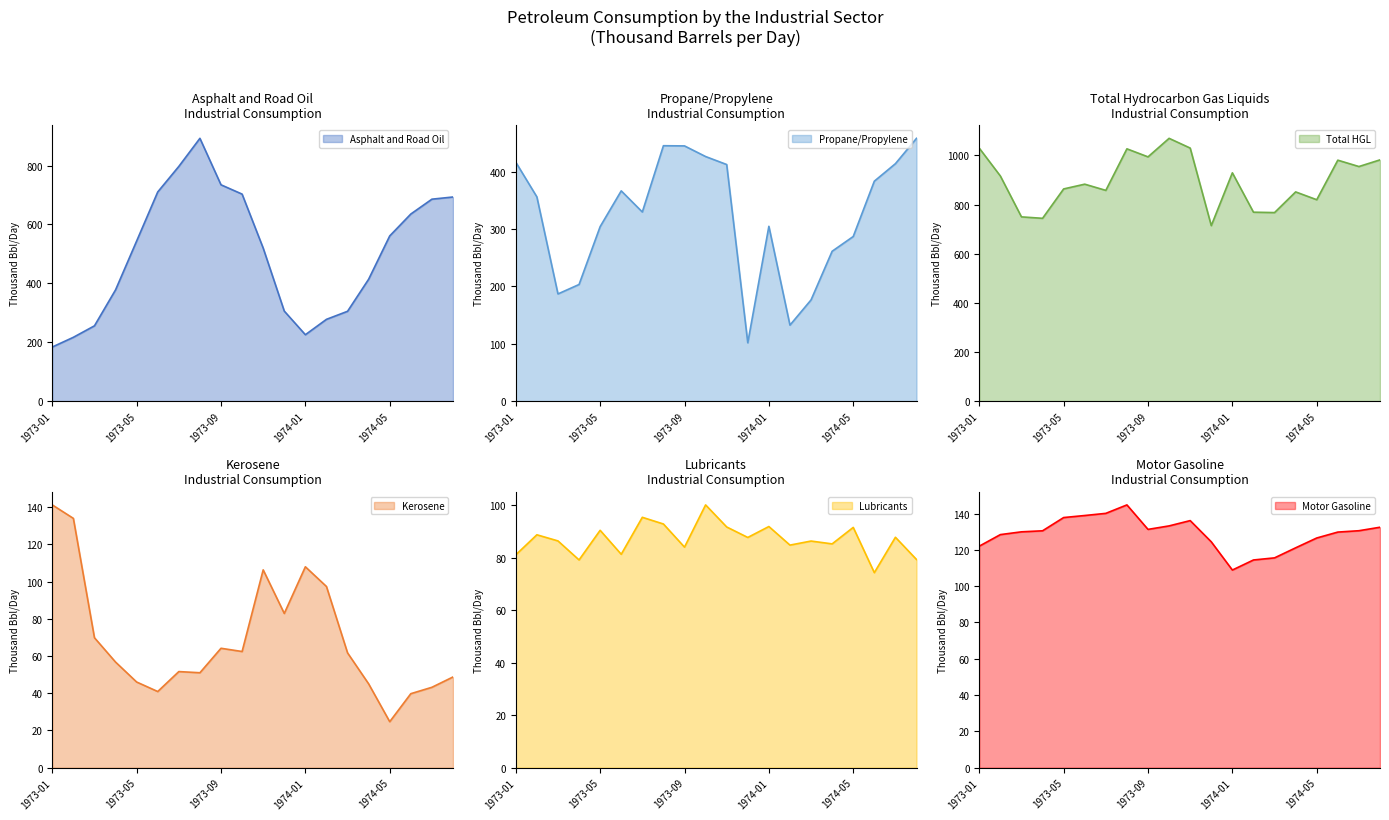

Reading right to left, extract all data points from this chart.

Asphalt and Road Oil: 1974-08=693.1	1974-07=685.7	1974-06=635.3	1974-05=561.0	1974-04=413.9	1974-03=305.0	1974-02=277.6	1974-01=225.4	1973-12=305.6	1973-11=519.6	1973-10=702.9	1973-09=734.5	1973-08=892.4	1973-07=797.0	1973-06=710.2	1973-05=543.6	1973-04=377.7	1973-03=255.6	1973-02=216.6	1973-01=183.6
Propane/Propylene: 1974-08=457.8	1974-07=413.6	1974-06=383.2	1974-05=286.8	1974-04=261.1	1974-03=176.3	1974-02=132.4	1974-01=304.5	1973-12=101.6	1973-11=412.2	1973-10=426.1	1973-09=444.6	1973-08=445.0	1973-07=329.5	1973-06=366.3	1973-05=304.0	1973-04=203.2	1973-03=186.7	1973-02=355.8	1973-01=416.3
Total HGL: 1974-08=982.2	1974-07=955.0	1974-06=980.9	1974-05=819.9	1974-04=851.8	1974-03=767.6	1974-02=769.1	1974-01=929.4	1973-12=714.5	1973-11=1030.2	1973-10=1069.9	1973-09=994.4	1973-08=1027.2	1973-07=858.0	1973-06=883.2	1973-05=863.8	1973-04=744.2	1973-03=750.1	1973-02=916.4	1973-01=1029.9
Kerosene: 1974-08=48.8	1974-07=43.2	1974-06=39.8	1974-05=24.7	1974-04=45.1	1974-03=61.7	1974-02=97.4	1974-01=108.0	1973-12=82.9	1973-11=106.3	1973-10=62.4	1973-09=64.2	1973-08=51.0	1973-07=51.7	1973-06=40.9	1973-05=46.0	1973-04=56.8	1973-03=69.8	1973-02=134.0	1973-01=141.2
Lubricants: 1974-08=79.3	1974-07=87.8	1974-06=74.3	1974-05=91.6	1974-04=85.3	1974-03=86.4	1974-02=84.8	1974-01=91.9	1973-12=87.7	1973-11=91.7	1973-10=100.1	1973-09=84.0	1973-08=92.9	1973-07=95.4	1973-06=81.3	1973-05=90.5	1973-04=79.2	1973-03=86.4	1973-02=88.8	1973-01=81.1
Motor Gasoline: 1974-08=132.4	1974-07=130.5	1974-06=129.8	1974-05=126.5	1974-04=121.1	1974-03=115.6	1974-02=114.4	1974-01=108.9	1973-12=124.4	1973-11=136.1	1973-10=133.2	1973-09=131.3	1973-08=144.7	1973-07=140.1	1973-06=138.9	1973-05=137.8	1973-04=130.5	1973-03=129.9	1973-02=128.4	1973-01=122.0